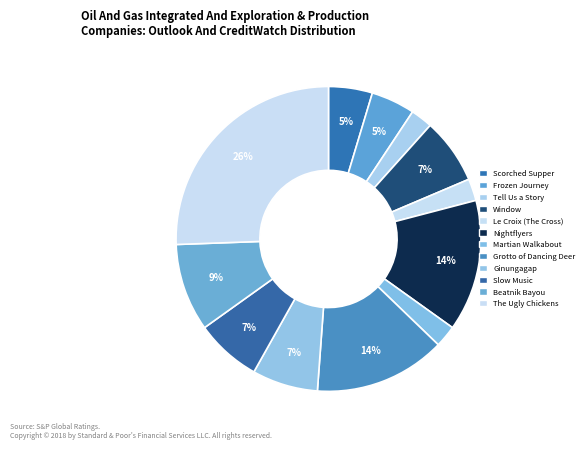

How many segments does this pie chart have?

12